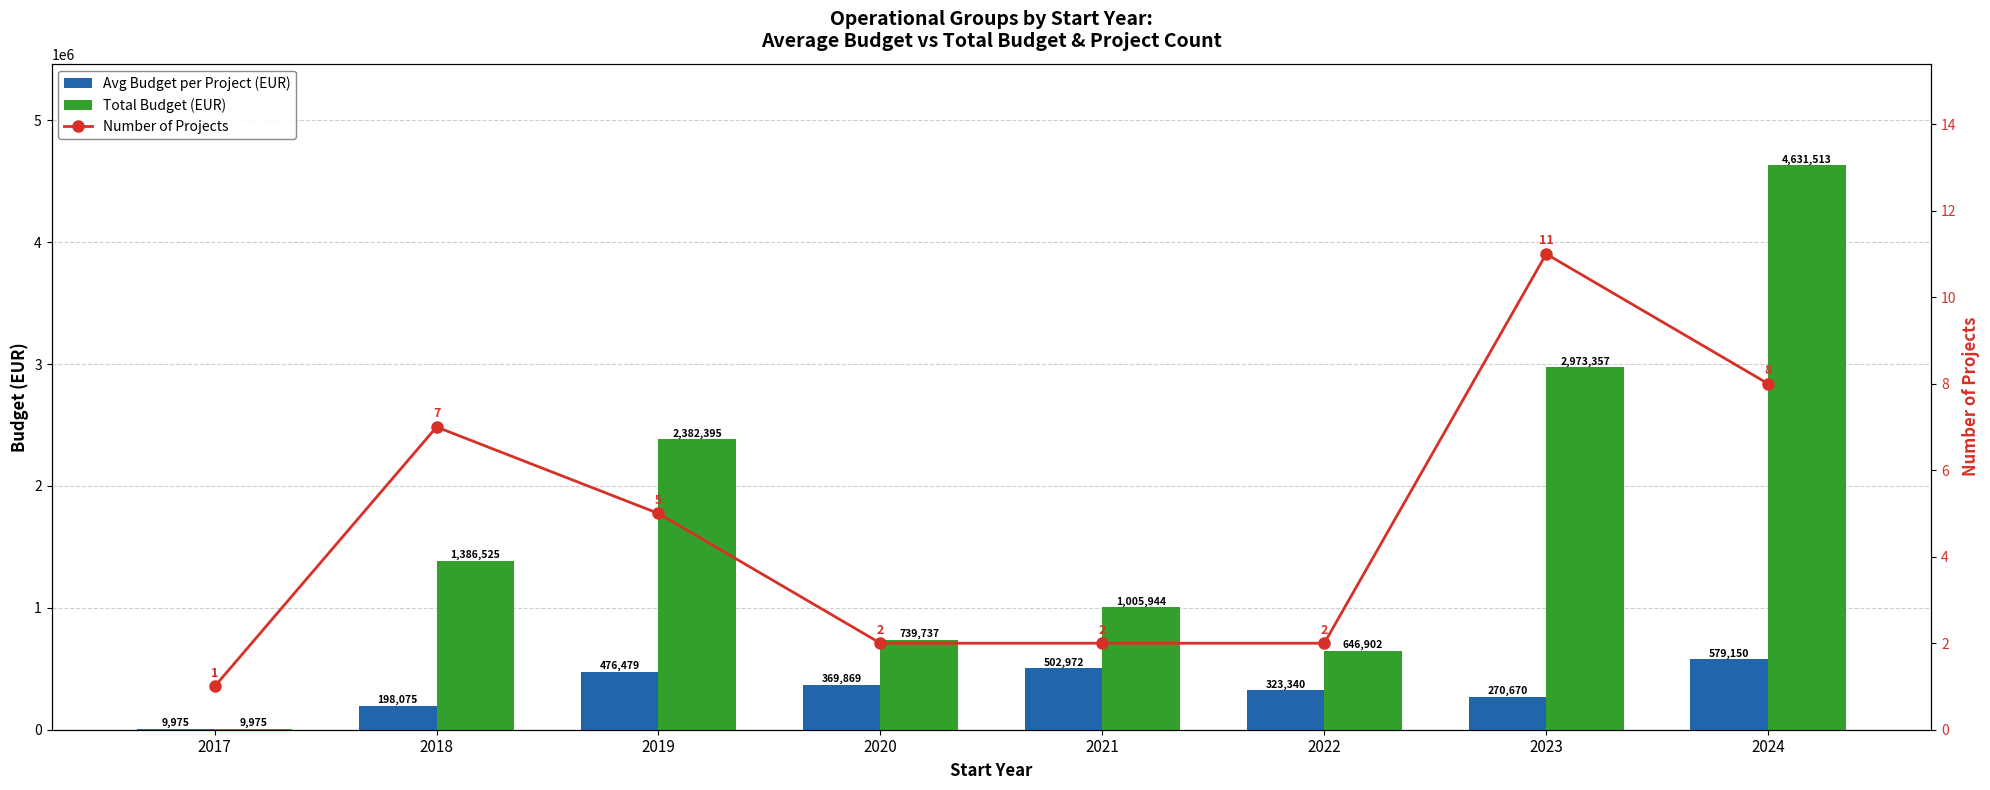

Where does the Avg Budget per Project (EUR) series first go above 369869?

2019